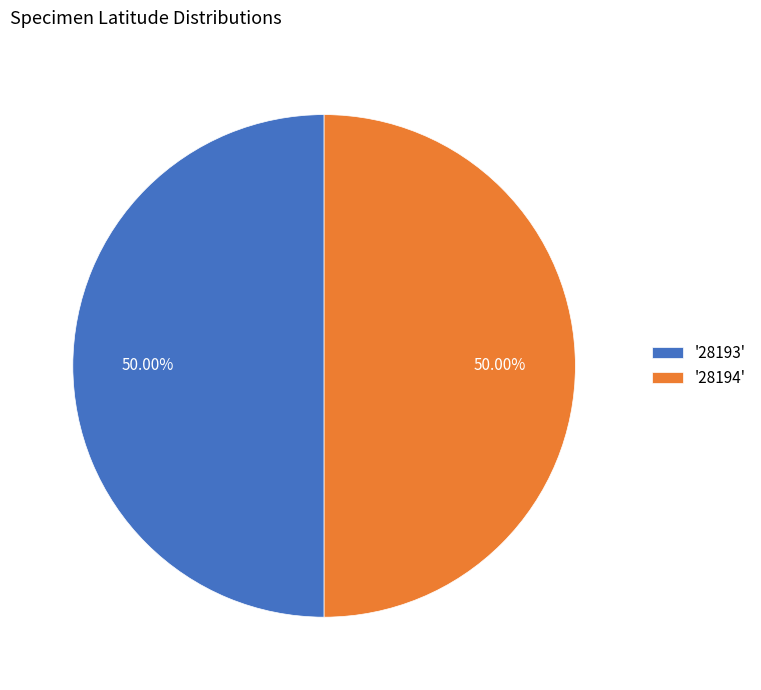

Count the number of slices in the pie.

2